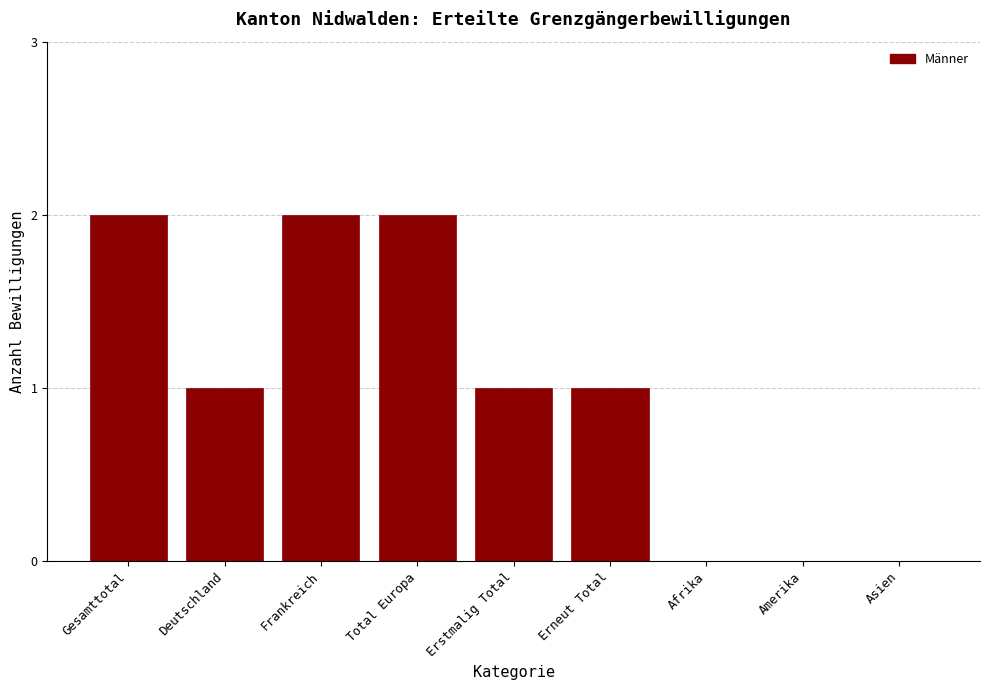

Which has a higher value, Erneut Total or Total Europa?

Total Europa